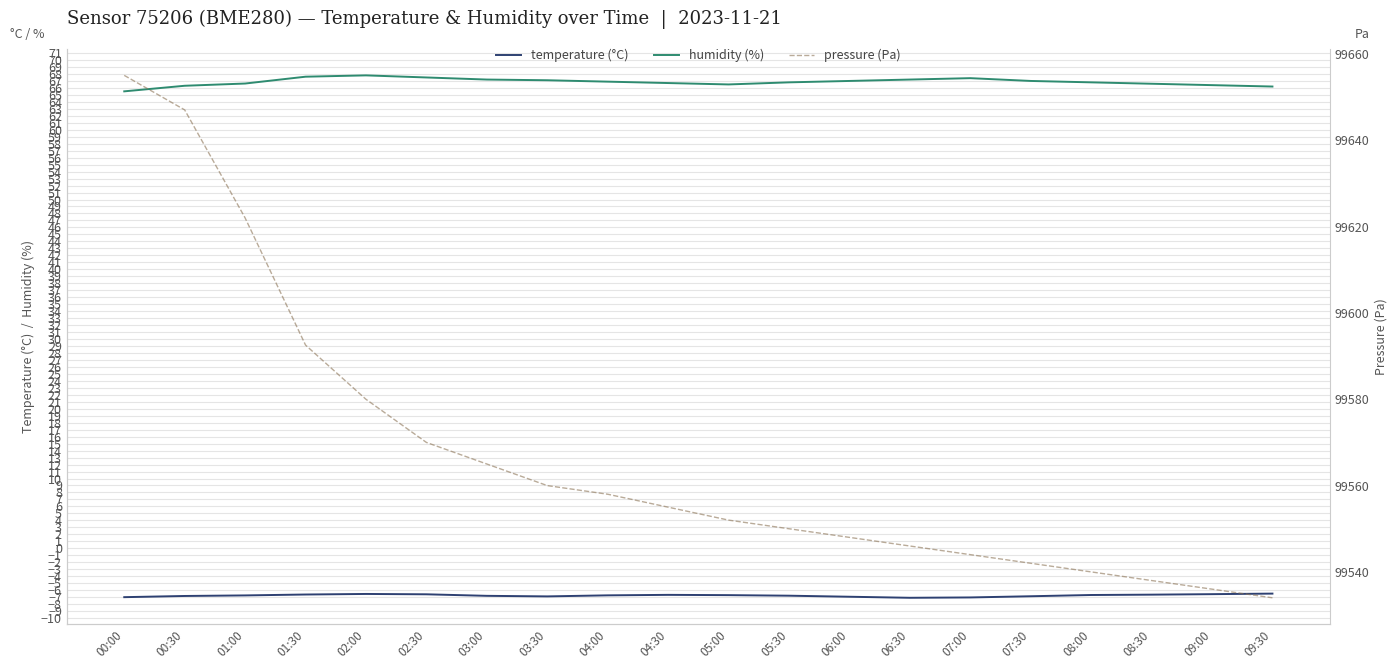

How many data points does each series have?

20